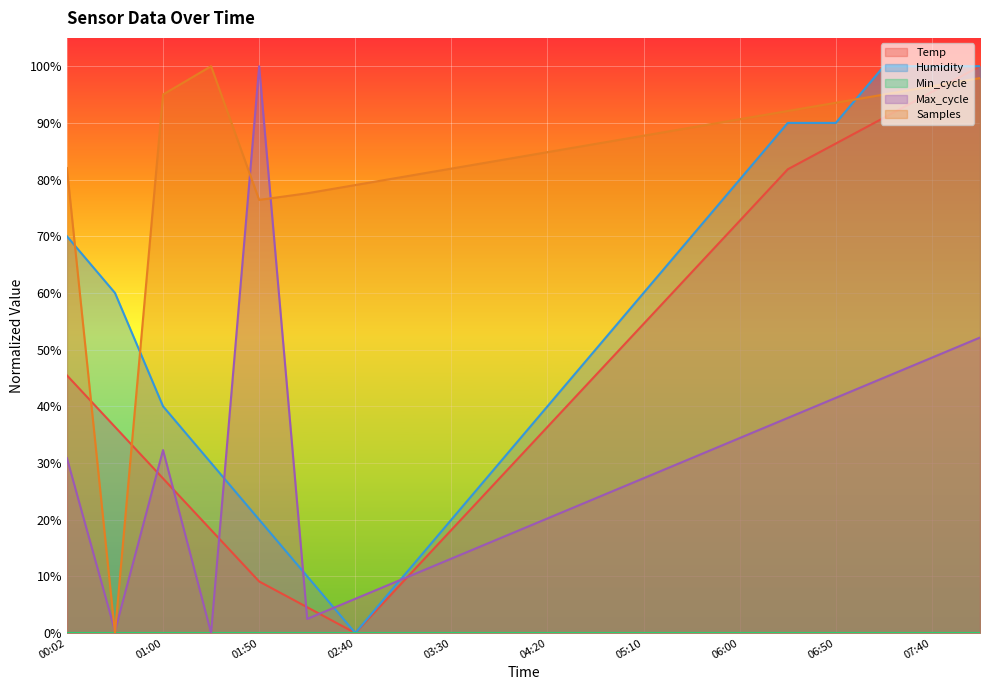

How many lines are shown in the chart?

5